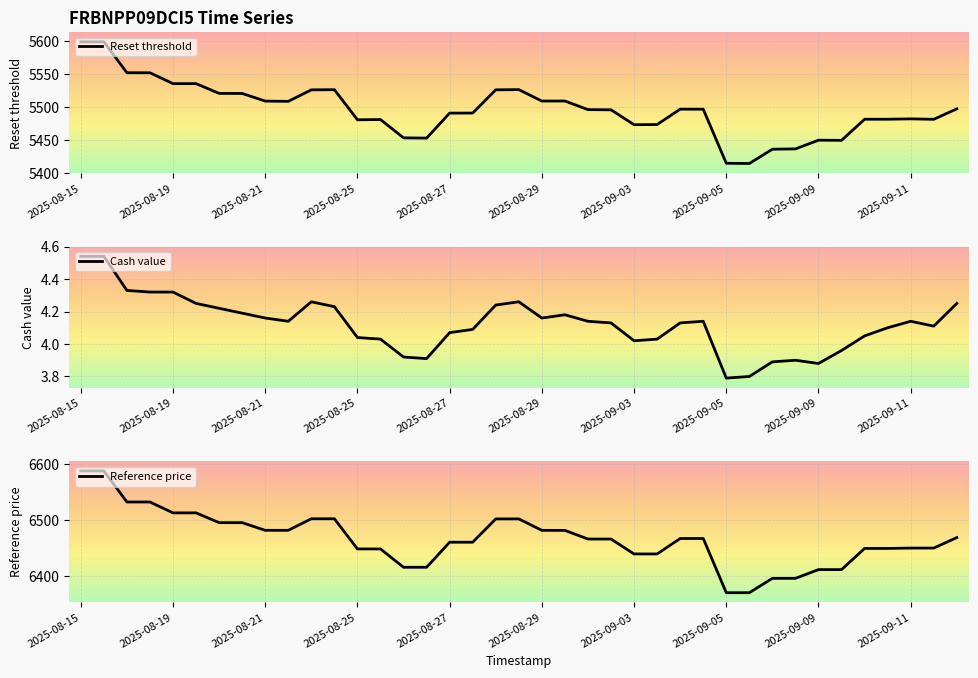

What are all the series names shown in the legend?

Reset threshold, Cash value, Reference price